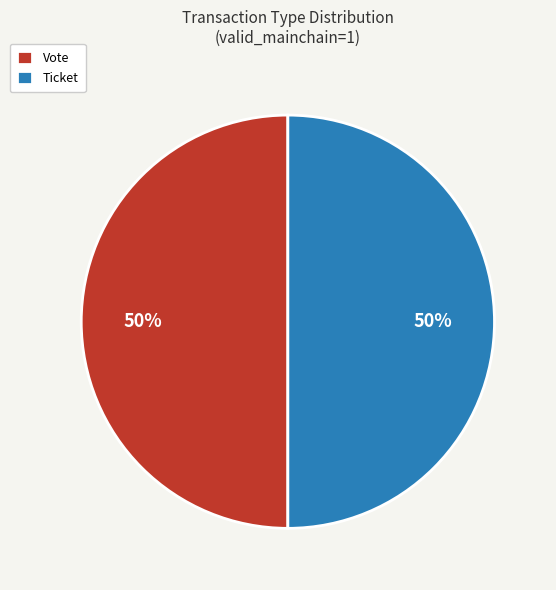

Combined, do Ticket and Vote account for over 50%?

Yes